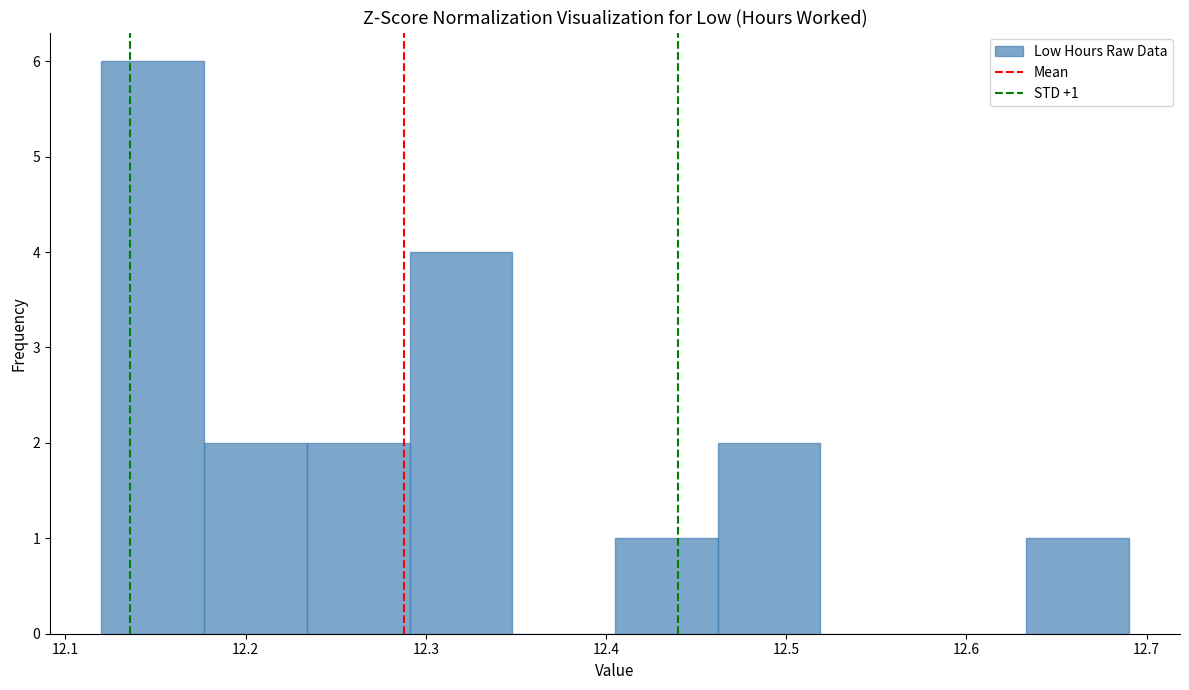

Over which range of the x-axis is the bar tallest?

12.120 to 12.177